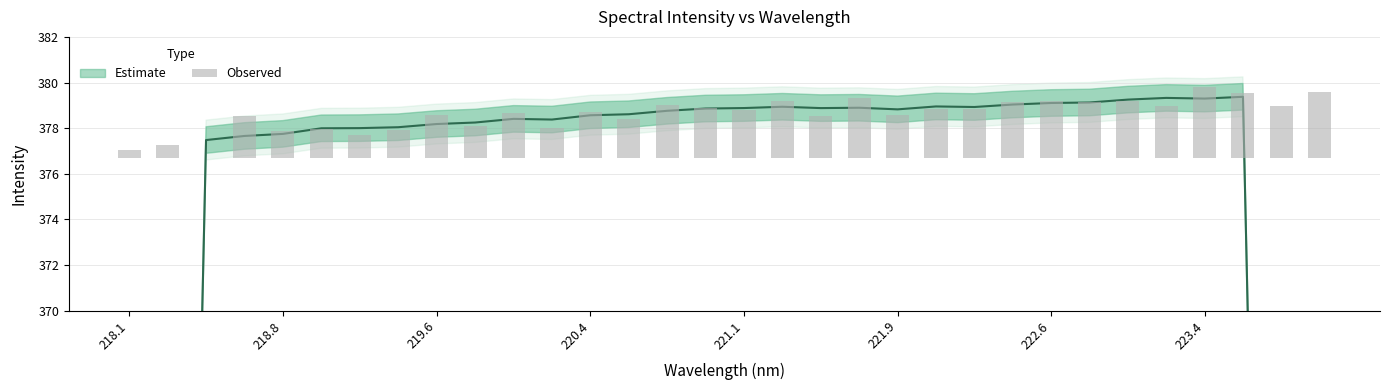

The chart shows a value of 2.2 at 9. True or false?

False